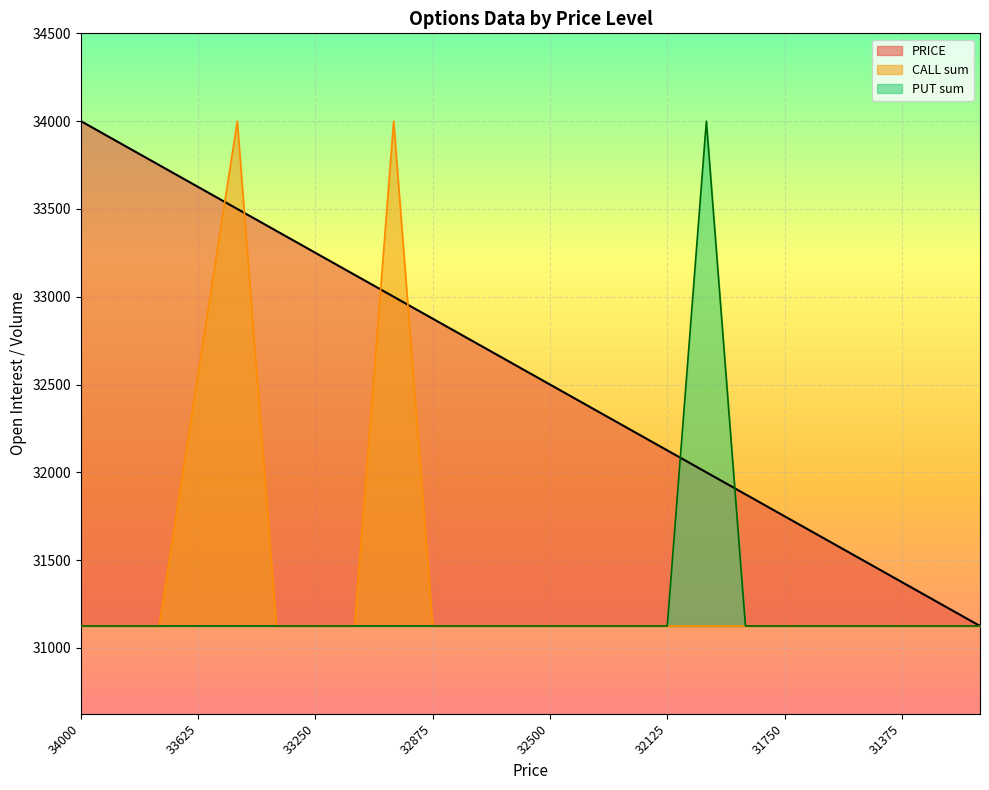

What is the difference between the PRICE values at 31125 and 33250?

2125.0